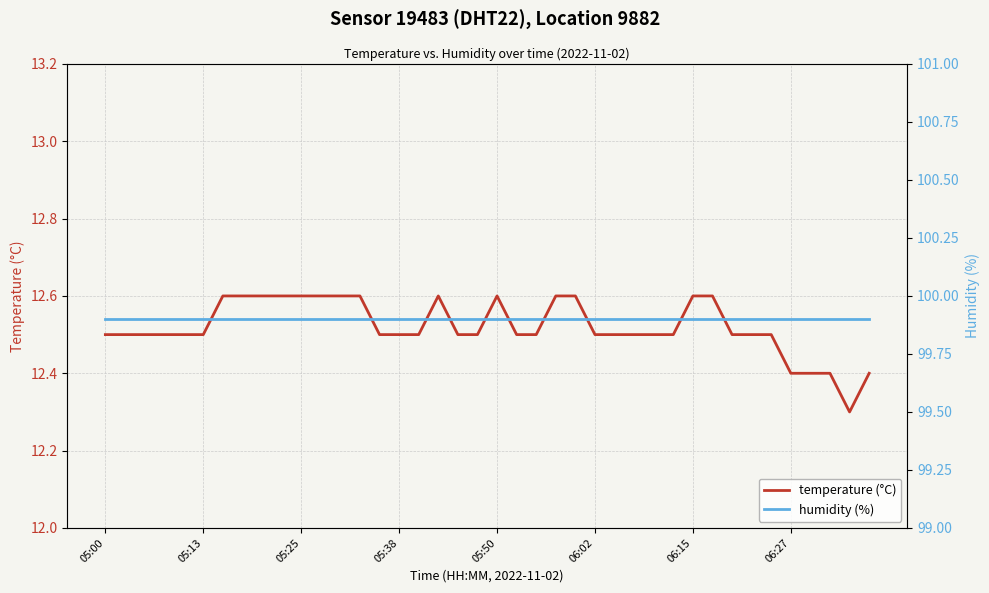

What is the sum of all temperature (°C) values?

500.8